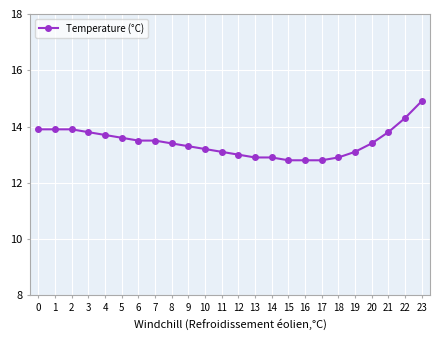

What is the smallest value displayed?

12.8